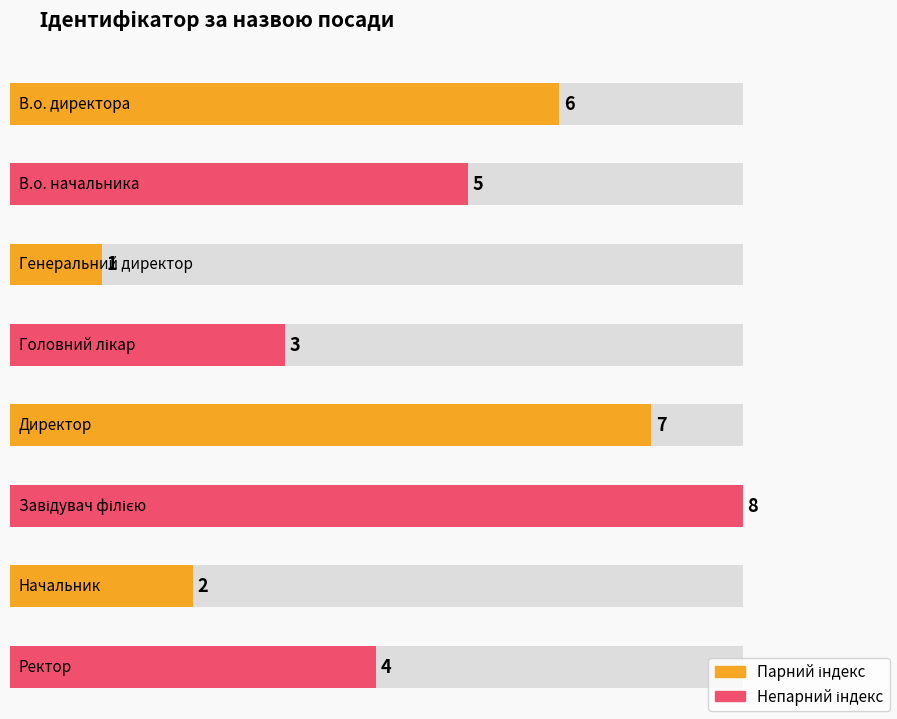

What is the label of the 3rd bar from the left?

Генеральний директор